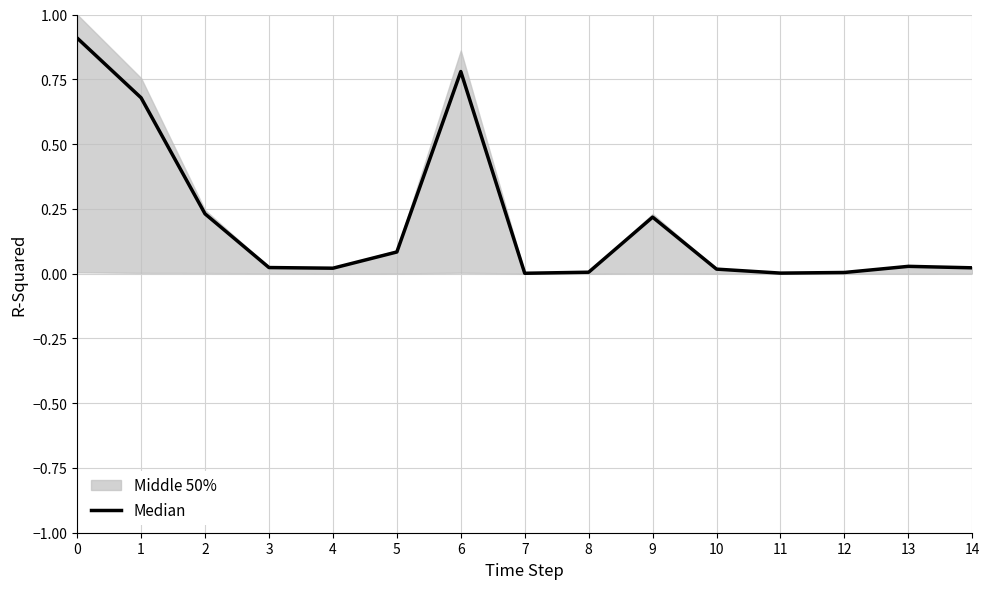

What is the average value?

0.2